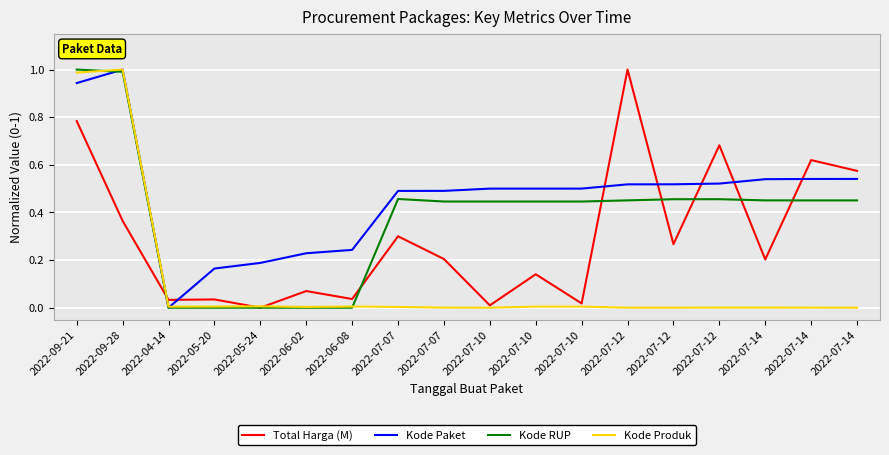

How many lines are shown in the chart?

4